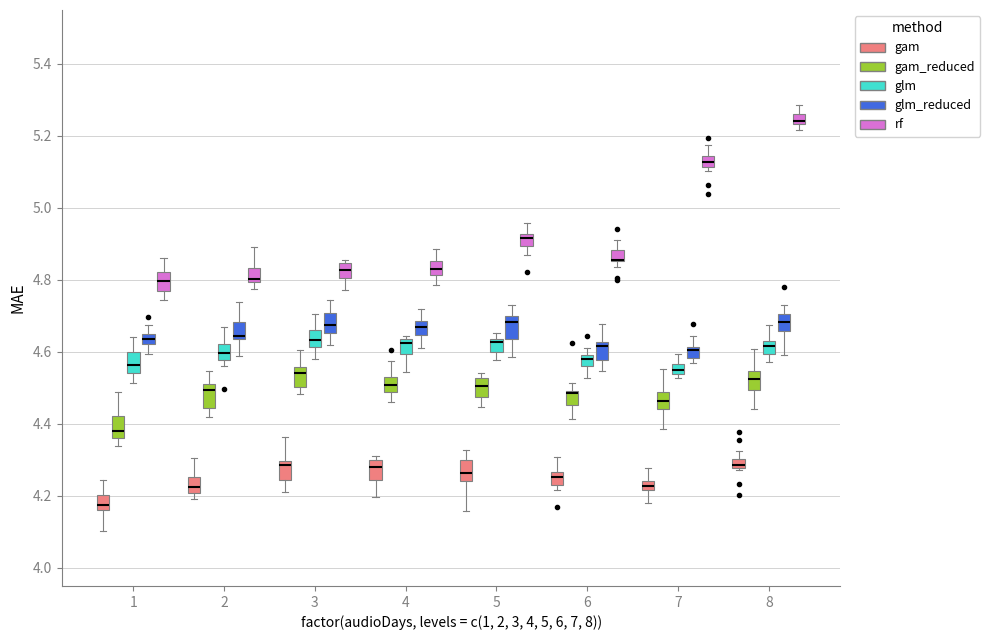

Where is the lower edge of the box for 1 (glm_reduced) on the y-axis? The values are not printed on the chart, so give them approximately, as read against the axis.

4.62